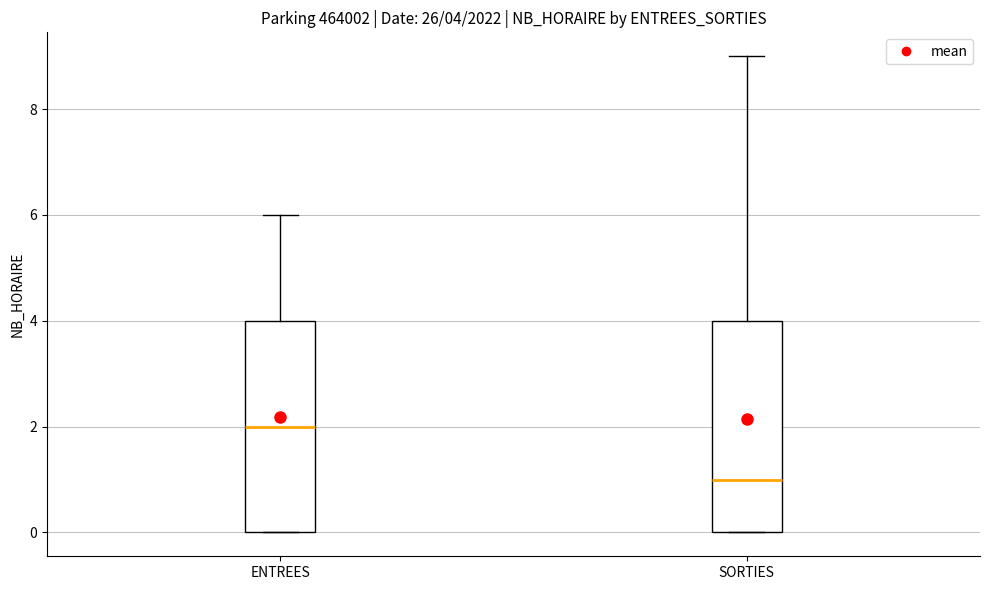

Which box has the lowest median line?

SORTIES